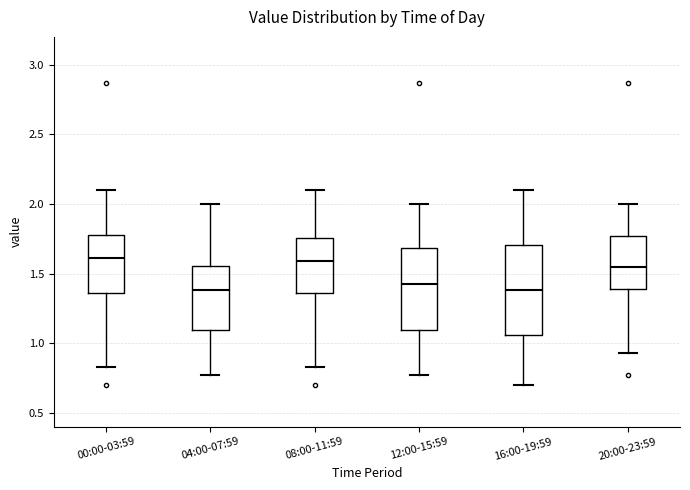

Where does the median line of the box for 04:00-07:59 sit on the y-axis? The values are not printed on the chart, so give them approximately, as read against the axis.

1.40